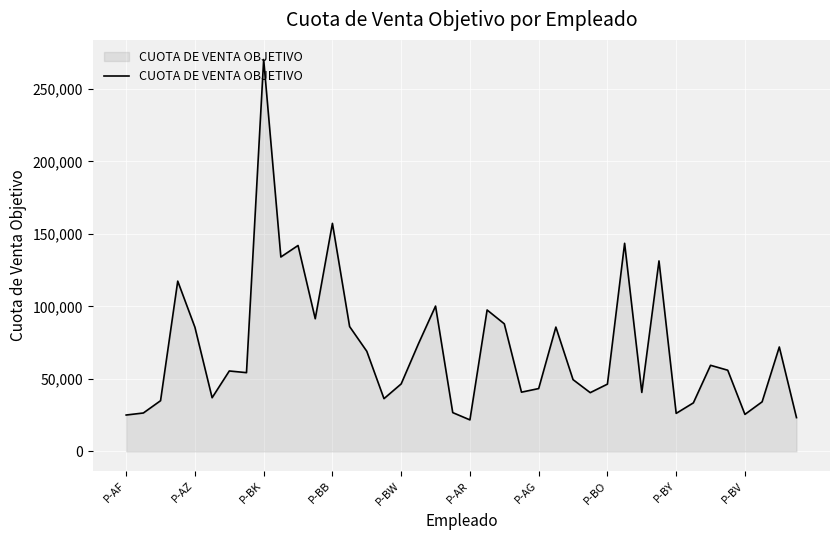

What is the minimum value shown in the chart?

21693.6